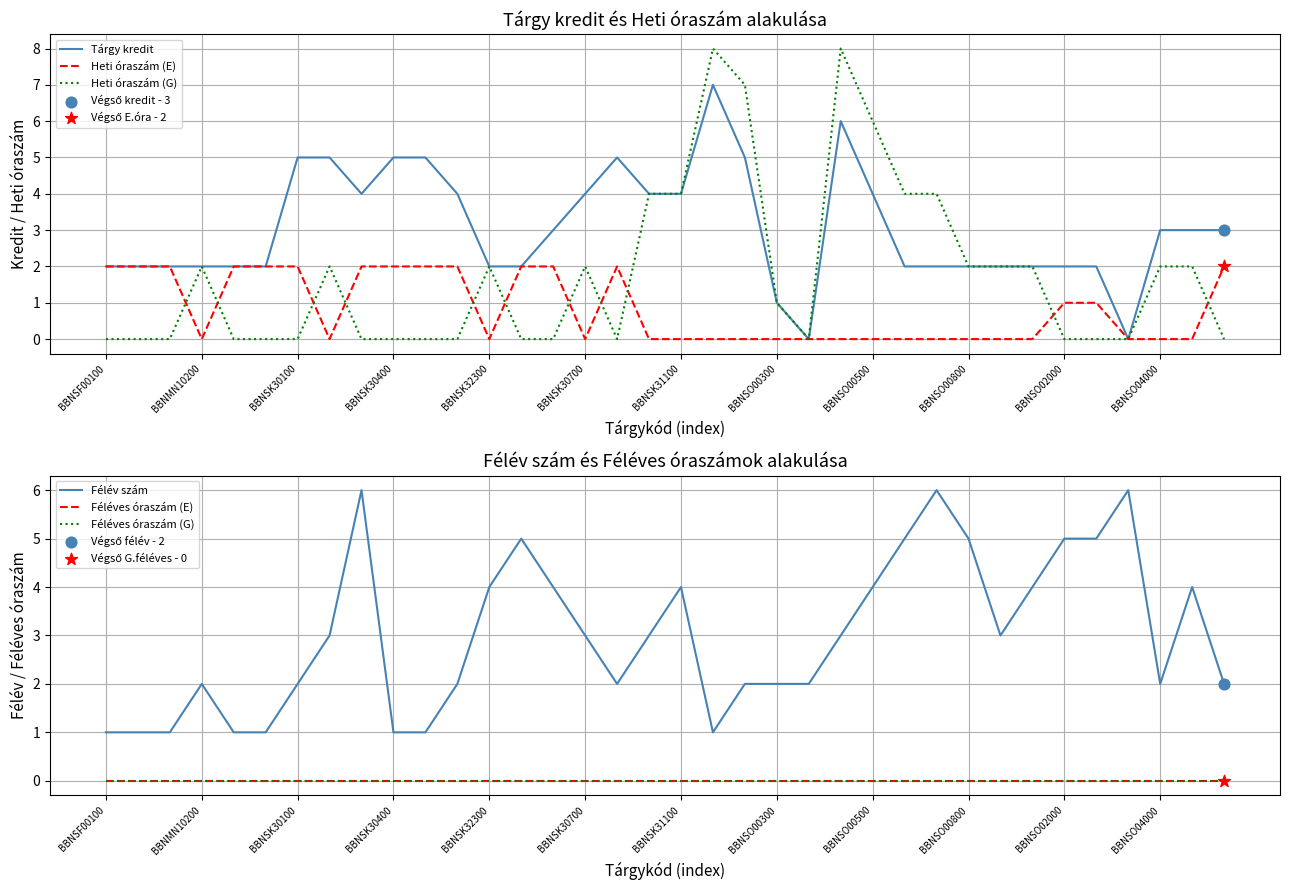

At which category is the sum across all series the highest?

23